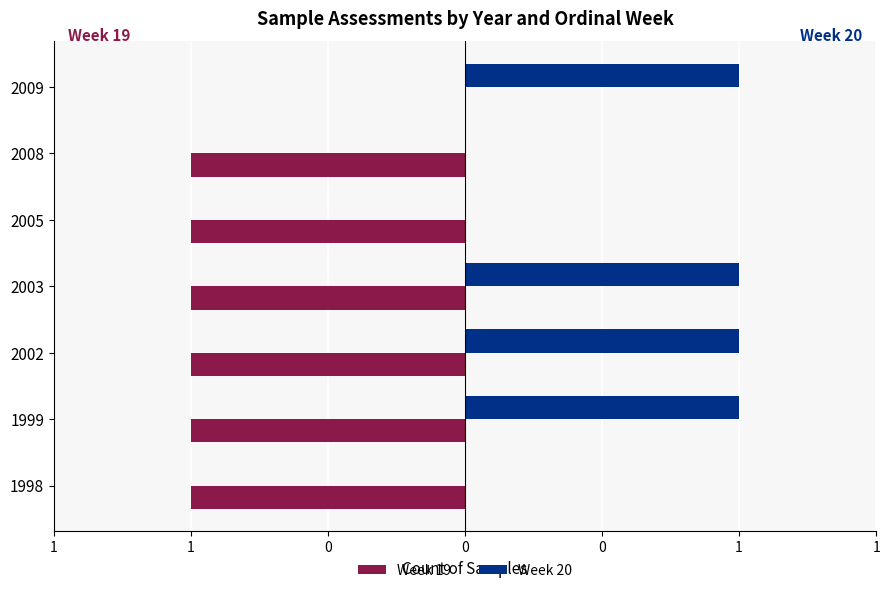

What are all the series names shown in the legend?

Week 19, Week 20